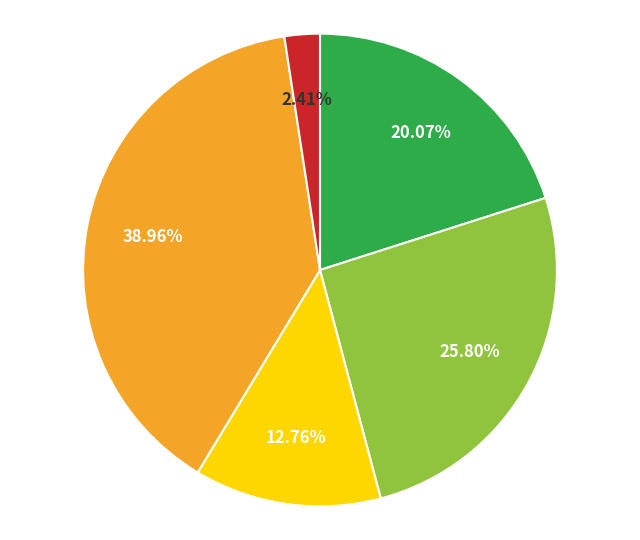

Is there a majority slice in this chart?

No